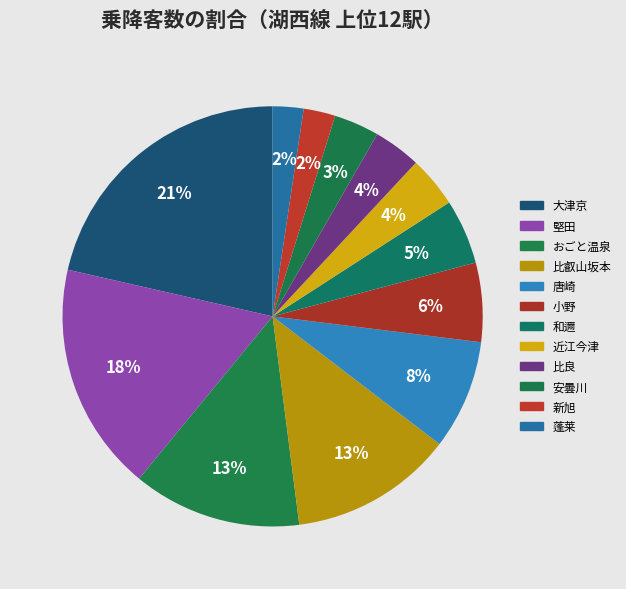

Between 比叡山坂本 and おごと温泉, which is larger?

おごと温泉